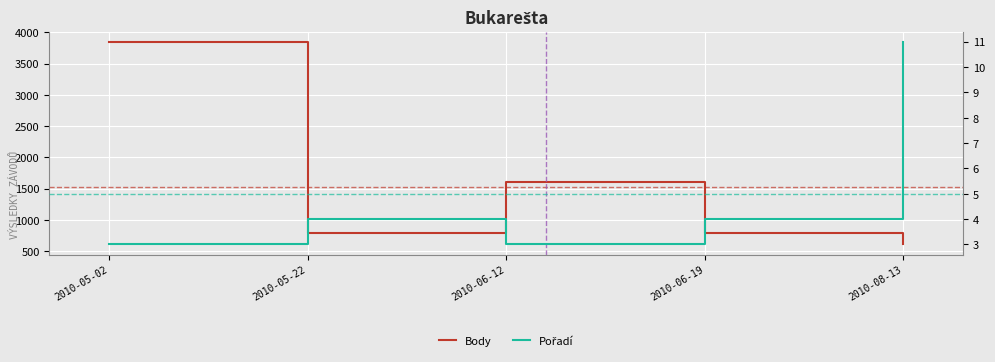

Reading left to right, transcribe all the data shown in this chart.

Body: 3850	792	1608	792	606
Pořadí: 3	4	3	4	11